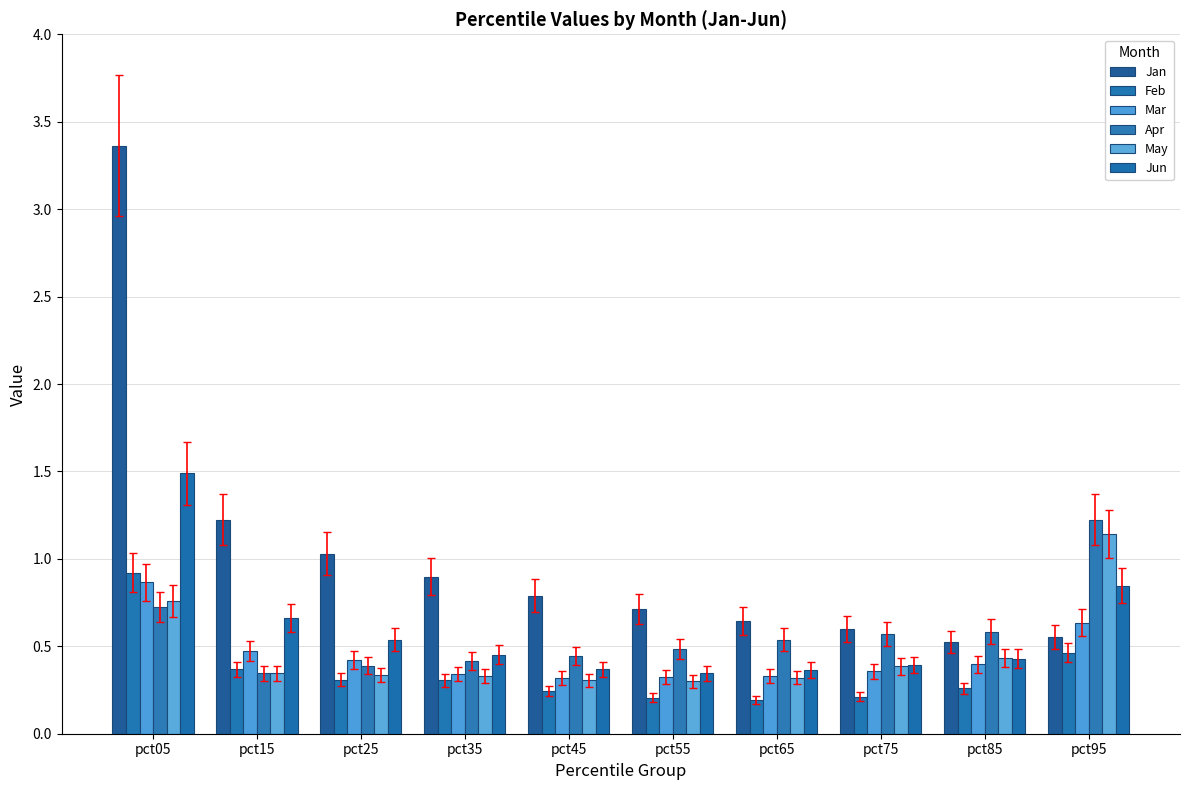

Read the May value at pct85.

0.4